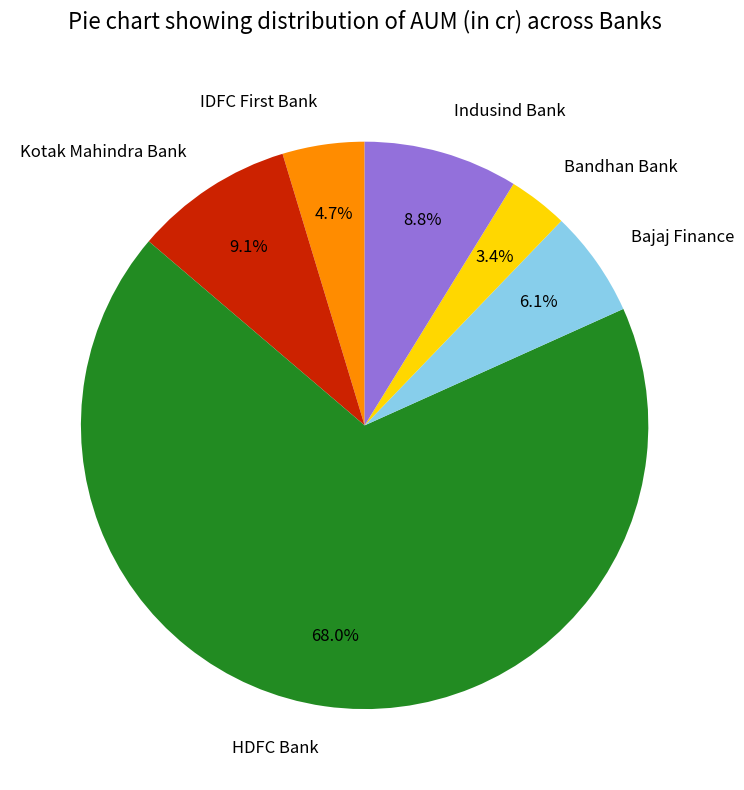

Between Bajaj Finance and Kotak Mahindra Bank, which is larger?

Kotak Mahindra Bank